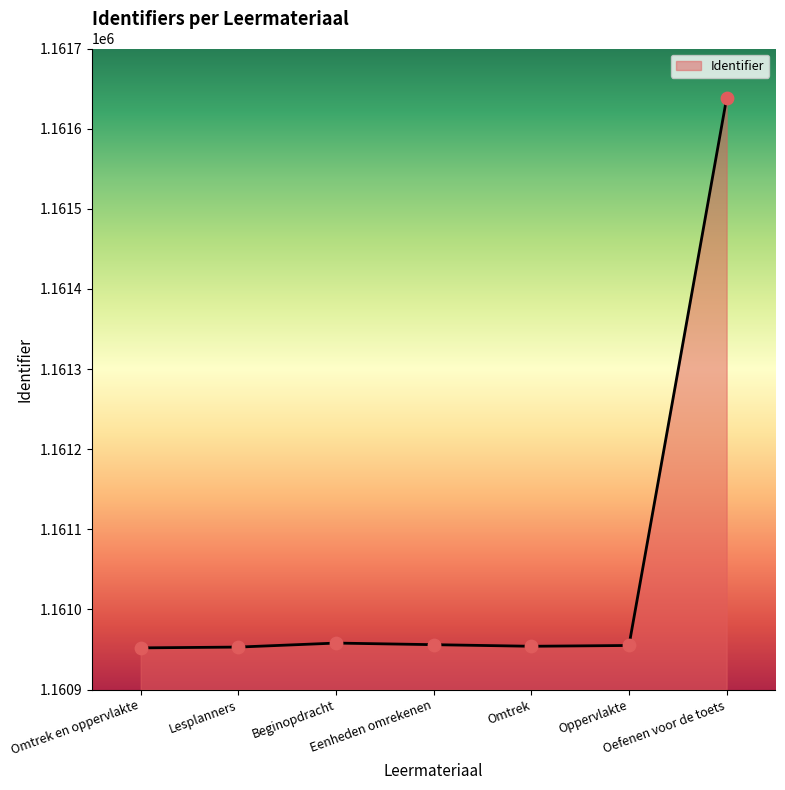

What is the change in value from Lesplanners to Oefenen voor de toets?

+685